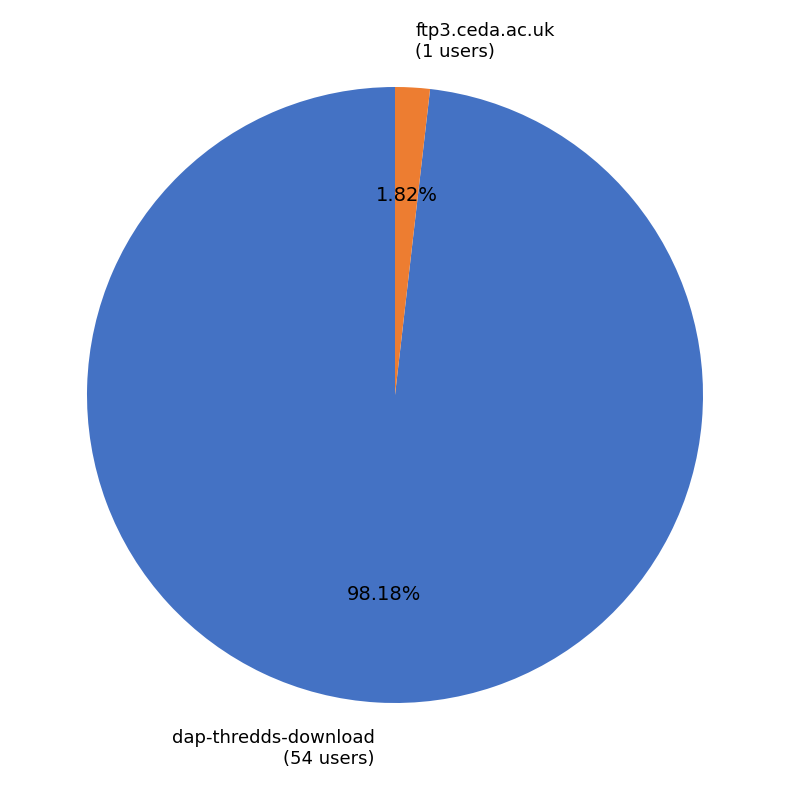

Is there a majority slice in this chart?

Yes